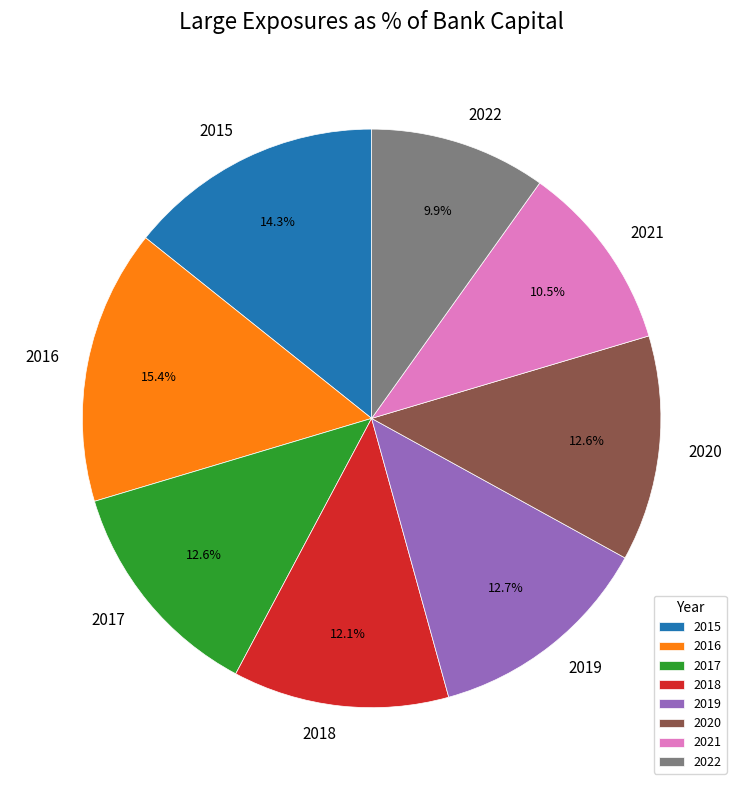

What portion of the pie excludes 2017?

87.4%